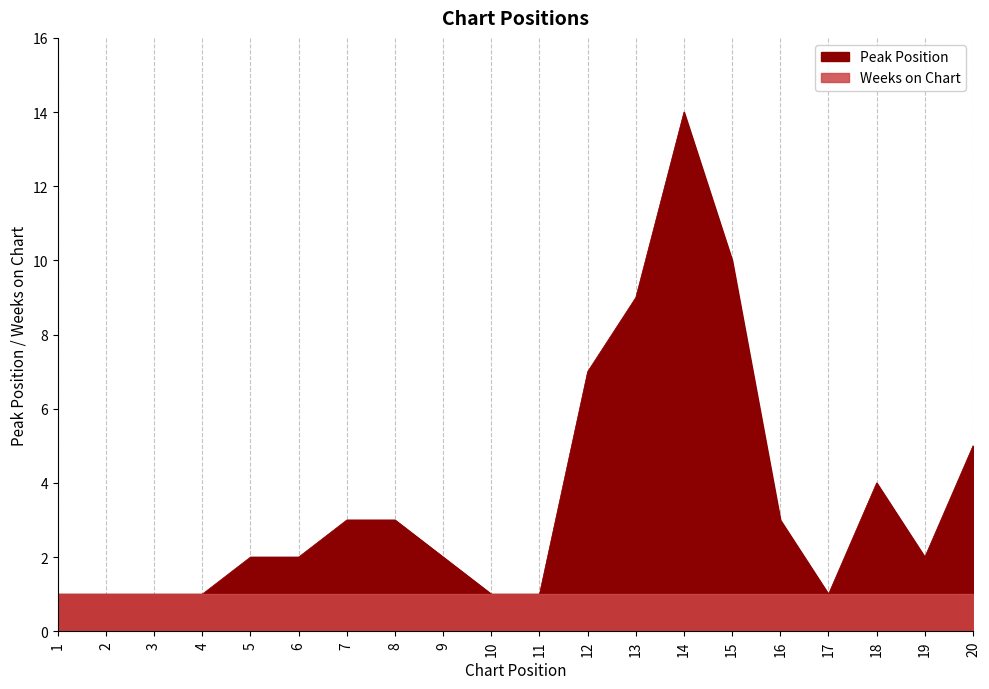

The value at 1 is 1. True or false?

True